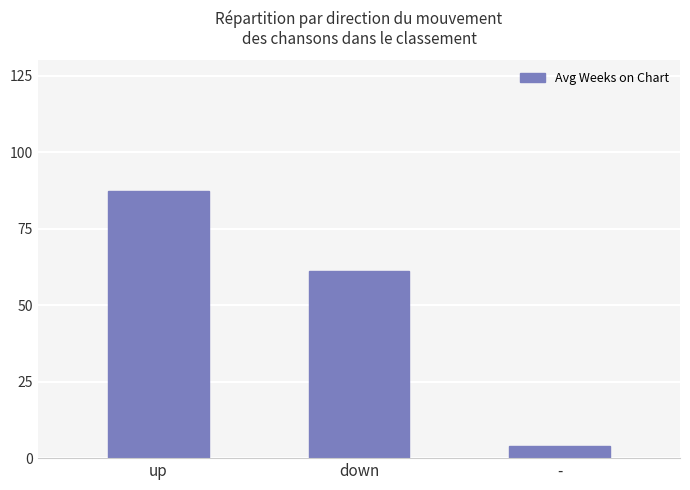

What is the difference between the maximum and minimum values?

83.4